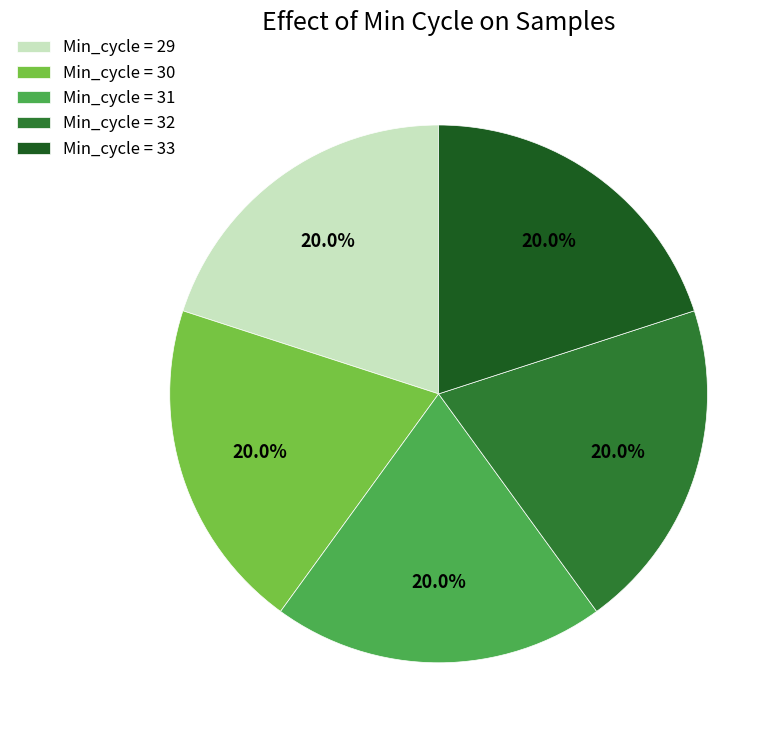

Approximately how many times larger is the value at Min_cycle = 32 compared to Min_cycle = 31?

1.0